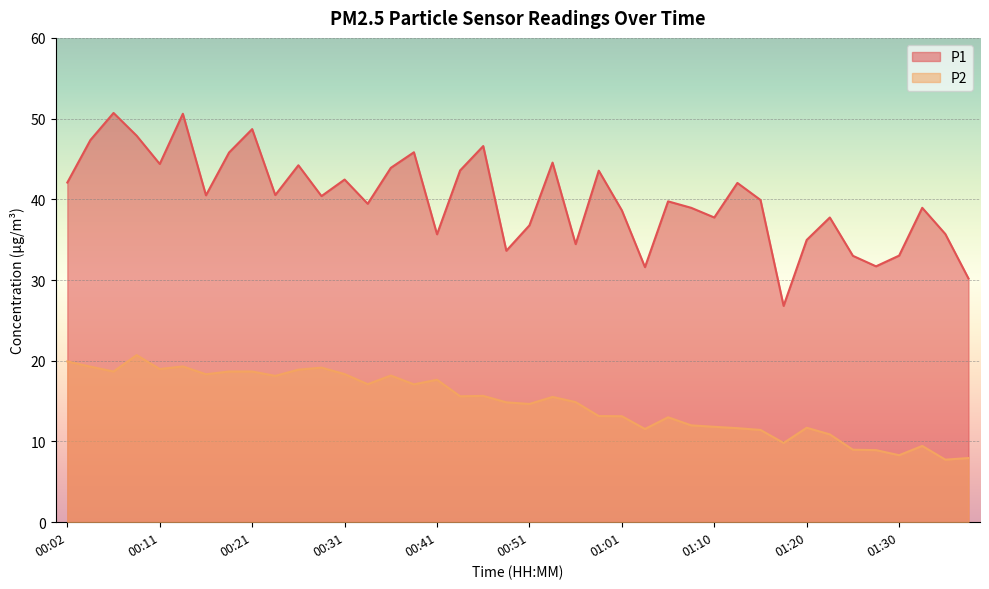

What is the value of the P2 point at the 4th from the left?

20.7